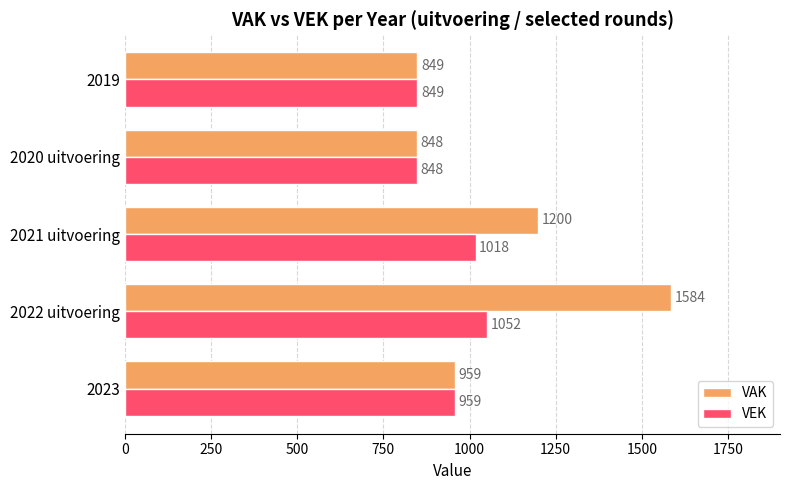

The VEK series shows 1848 at 2022 uitvoering. True or false?

False